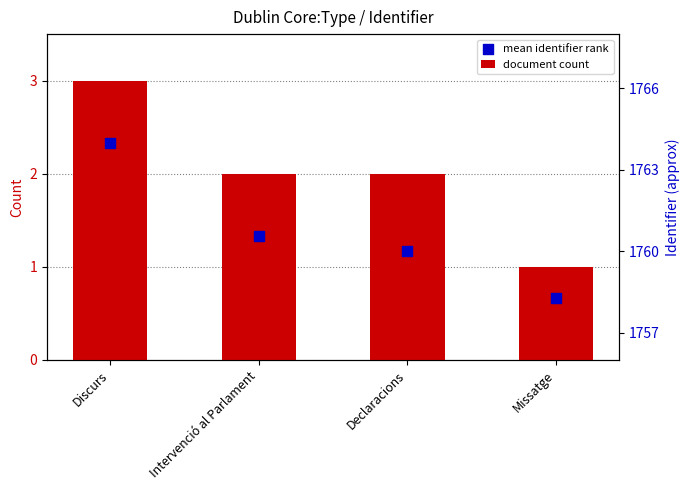

What are all the series names shown in the legend?

document count, mean identifier rank